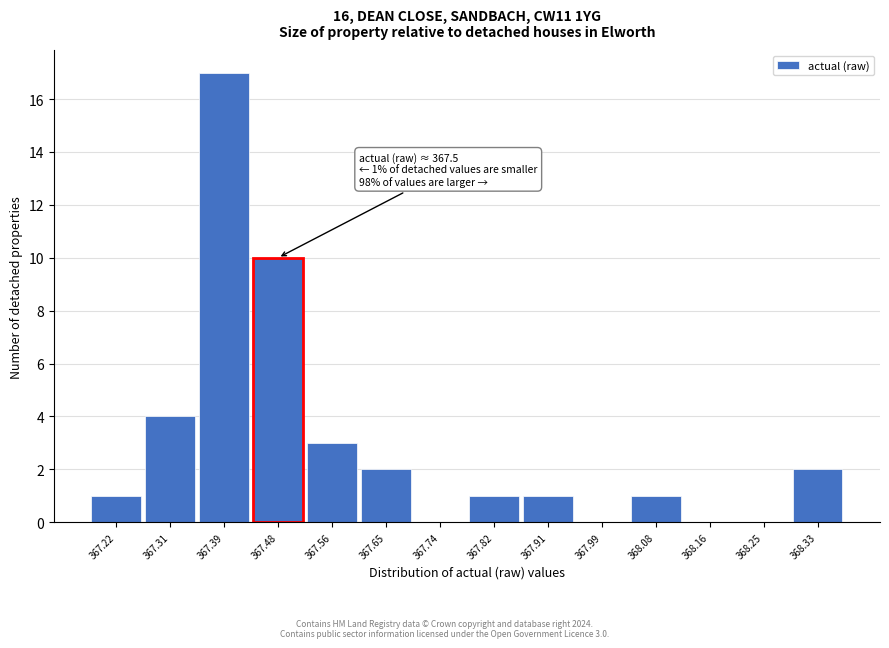

Reading right to left, list all the values displayed in this chart.

368.33=2	368.25=0	368.16=0	368.08=1	367.99=0	367.91=1	367.82=1	367.74=0	367.65=2	367.56=3	367.48=10	367.39=17	367.31=4	367.22=1